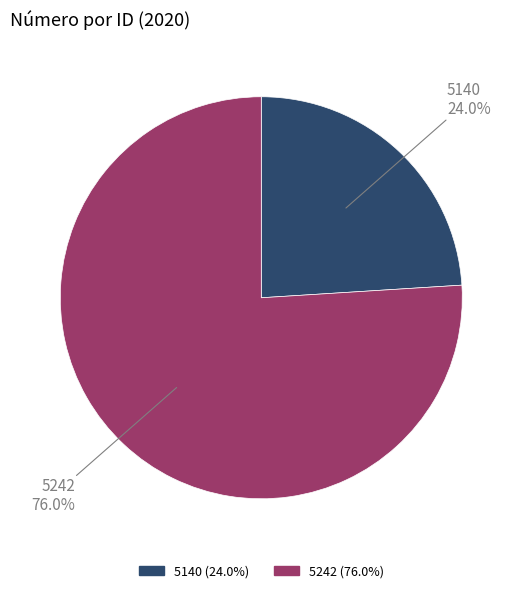

Between 5140 and 5242, which is larger?

5242